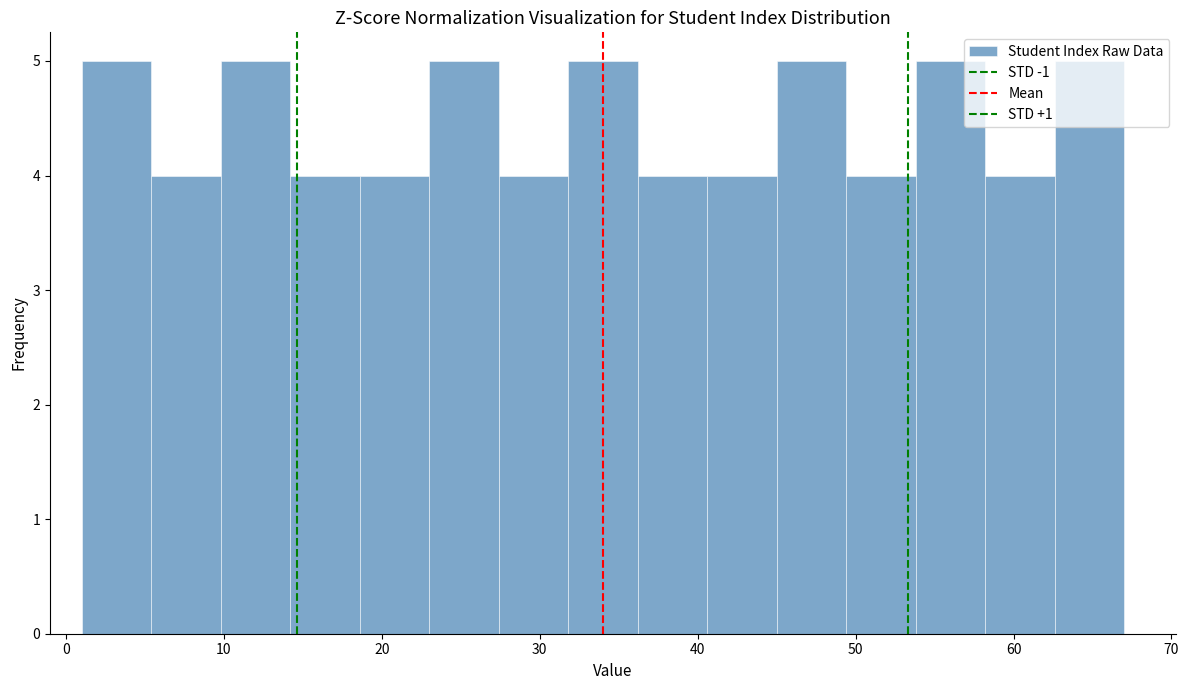

What is the height of the bar covering 62.6 to 67.0 on the x-axis? Neither the bar edges nor the heights are printed on the chart, so give them approximately, as read against the axes.

5